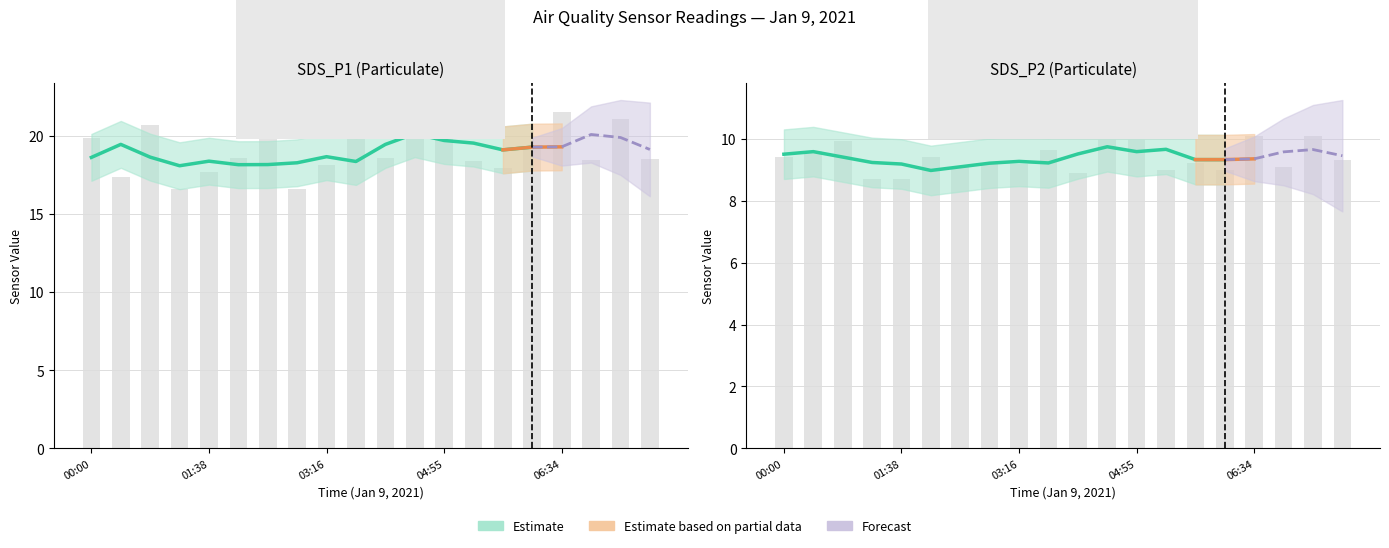

At which category does the chart reach its peak across all series?

06:34